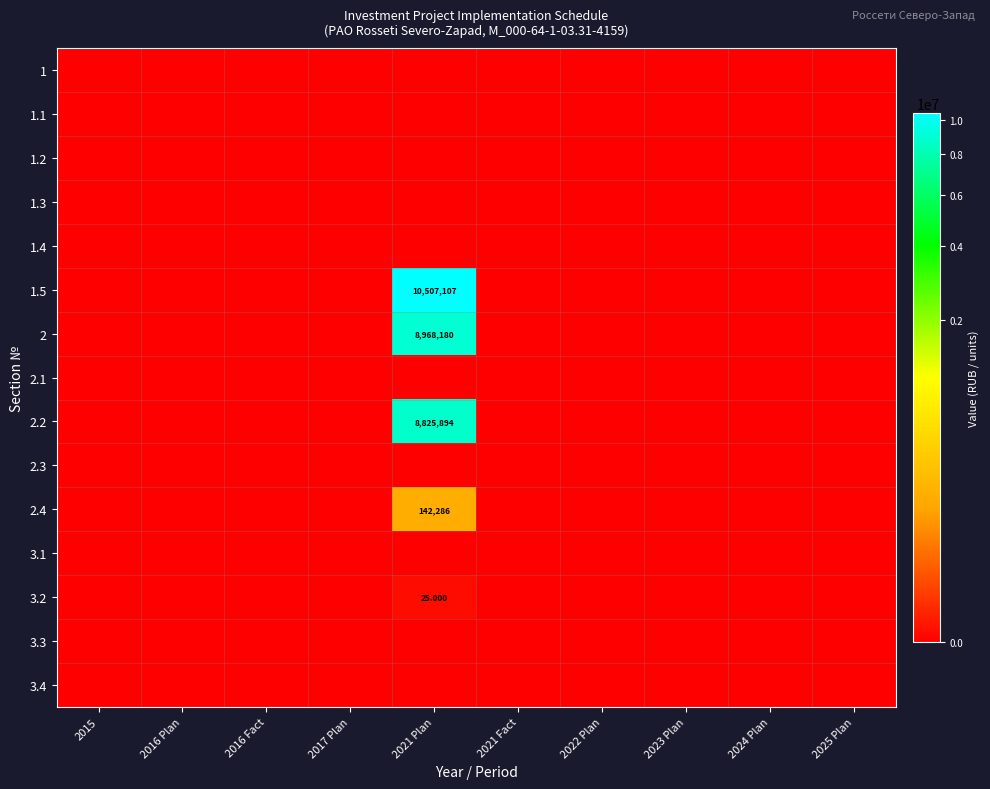

Read the 2.4 value at 2021 Plan, to the nearest 50.

142300